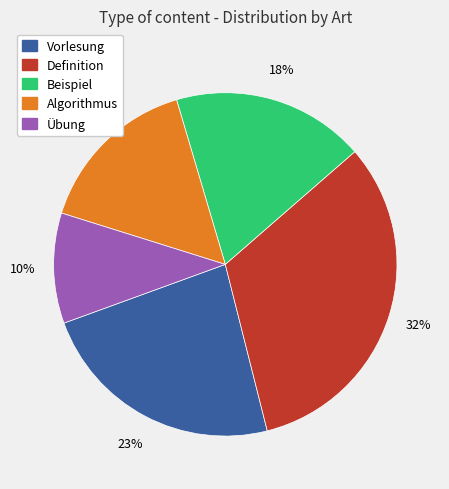

The Beispiel slice represents 32% of the pie. True or false?

False